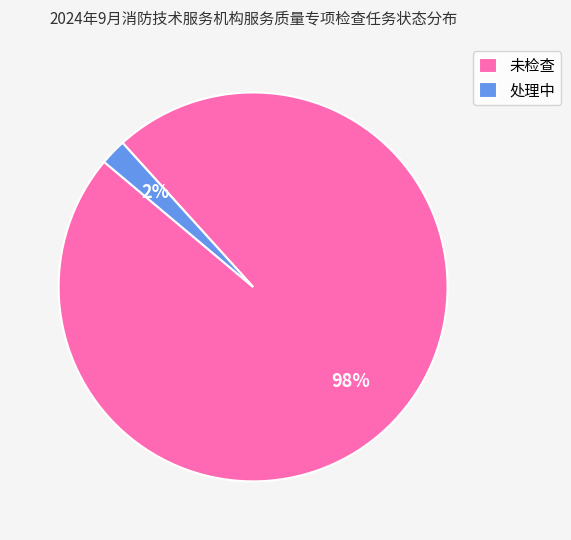

Rank the categories by value from highest to lowest.

未检查, 处理中